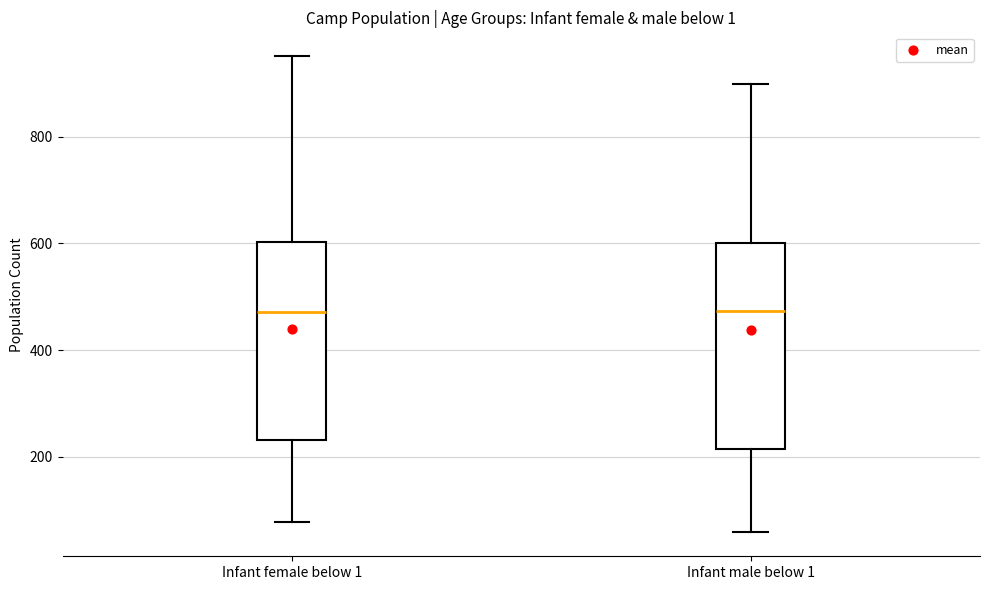

Where does the lower whisker of the box for Infant male below 1 end on the y-axis? The values are not printed on the chart, so give them approximately, as read against the axis.

60